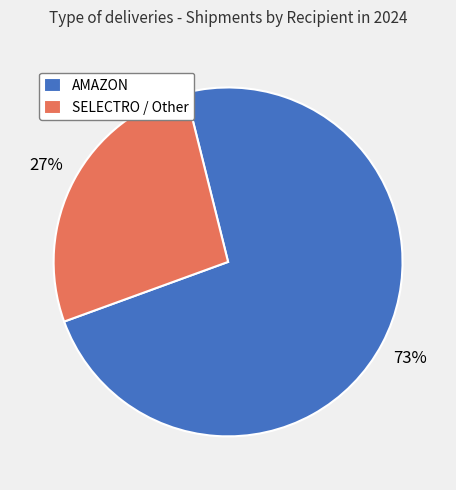

Which slice is the largest?

AMAZON